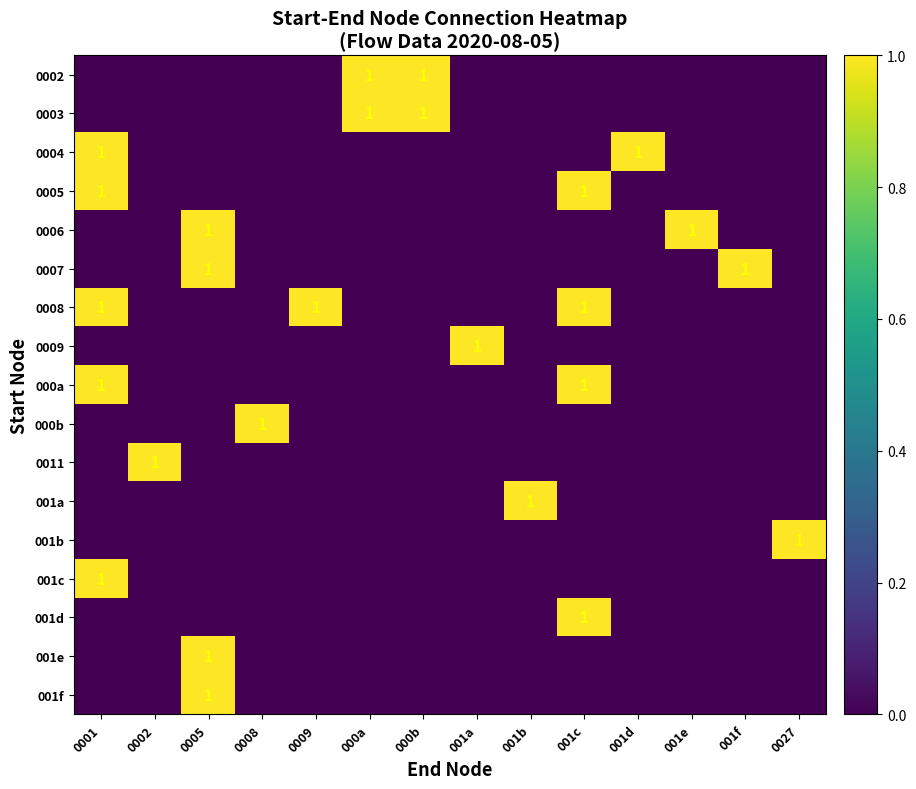

At how many categories does at least one series exceed 0?

14